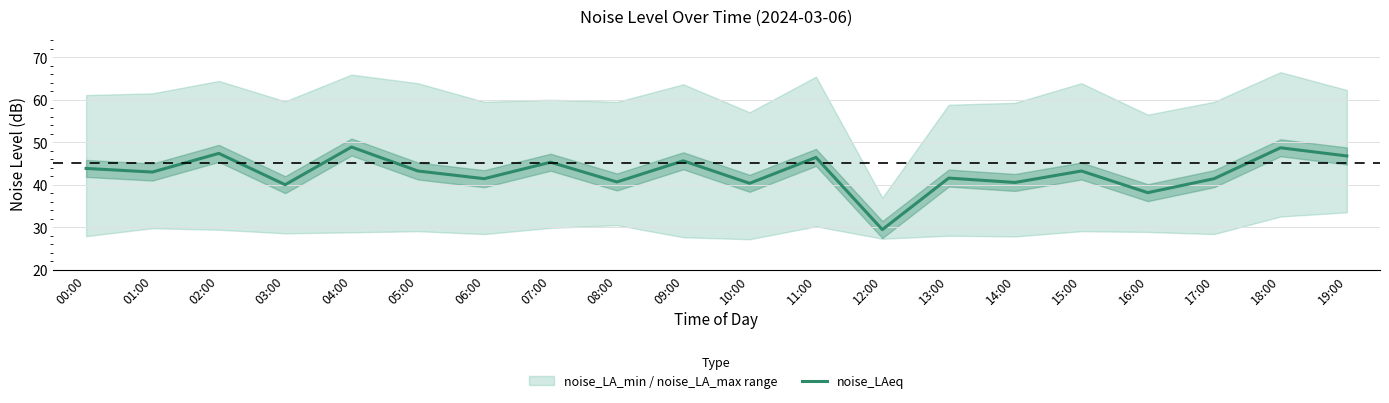

Where is the first local minimum?

01:00